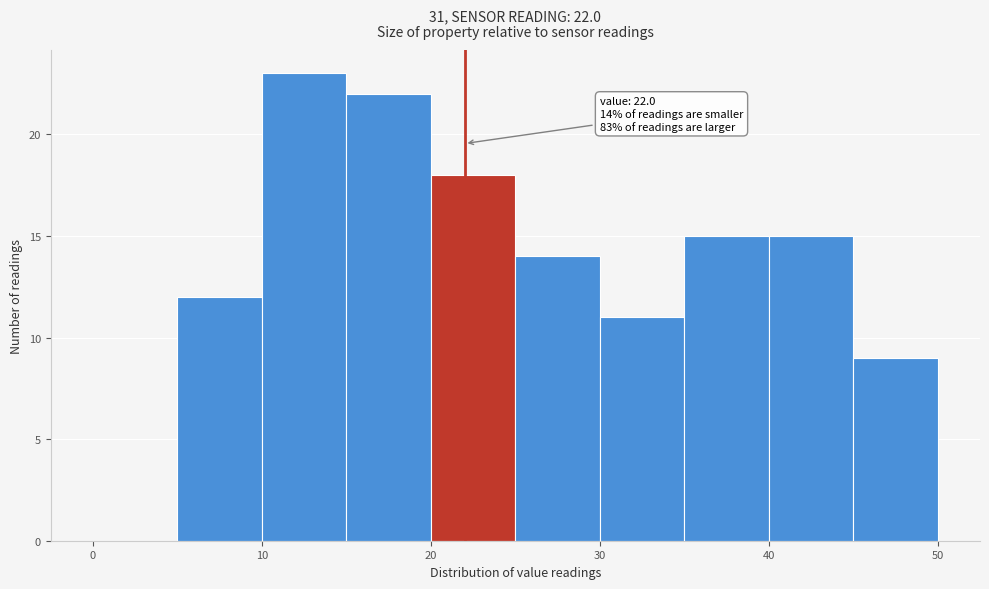

Over which range of the x-axis is the bar tallest?

10 to 15